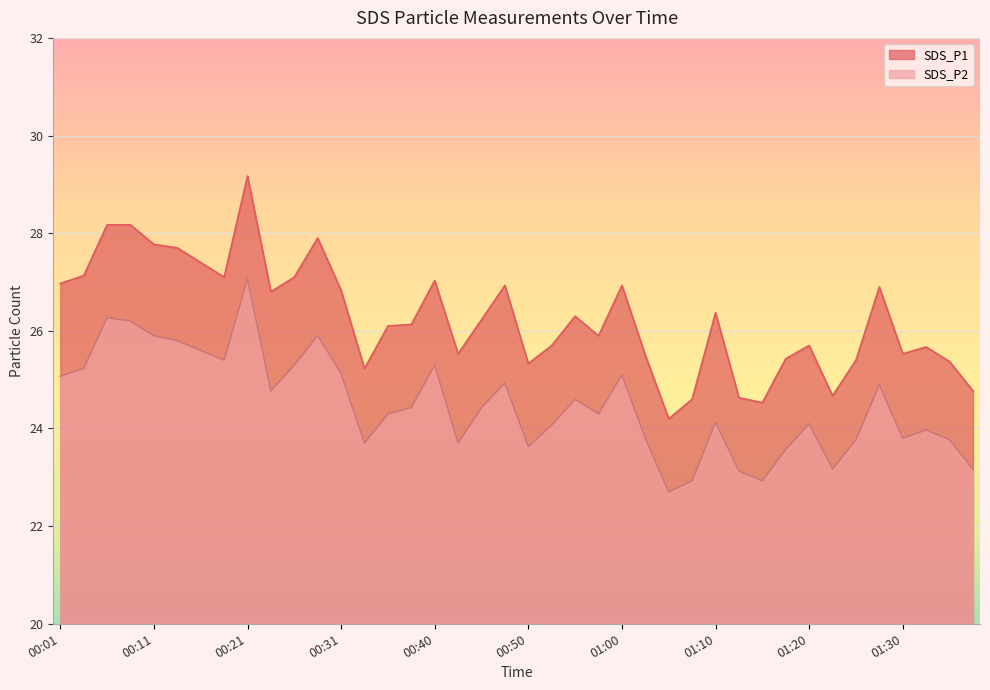

In SDS_P1, how many points are lower than both neighbors (excluding endpoints)?

10